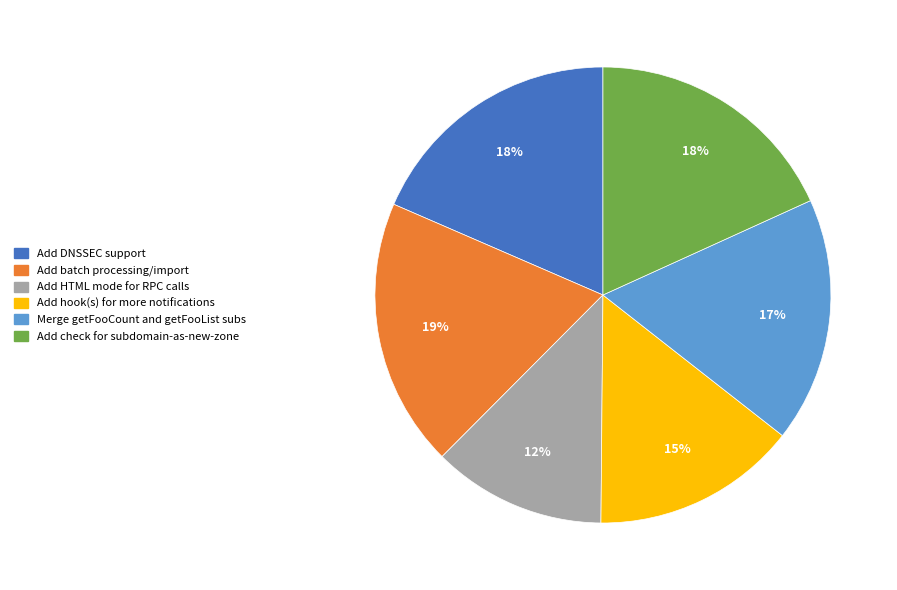

Which slice is the smallest?

Add HTML mode for RPC calls